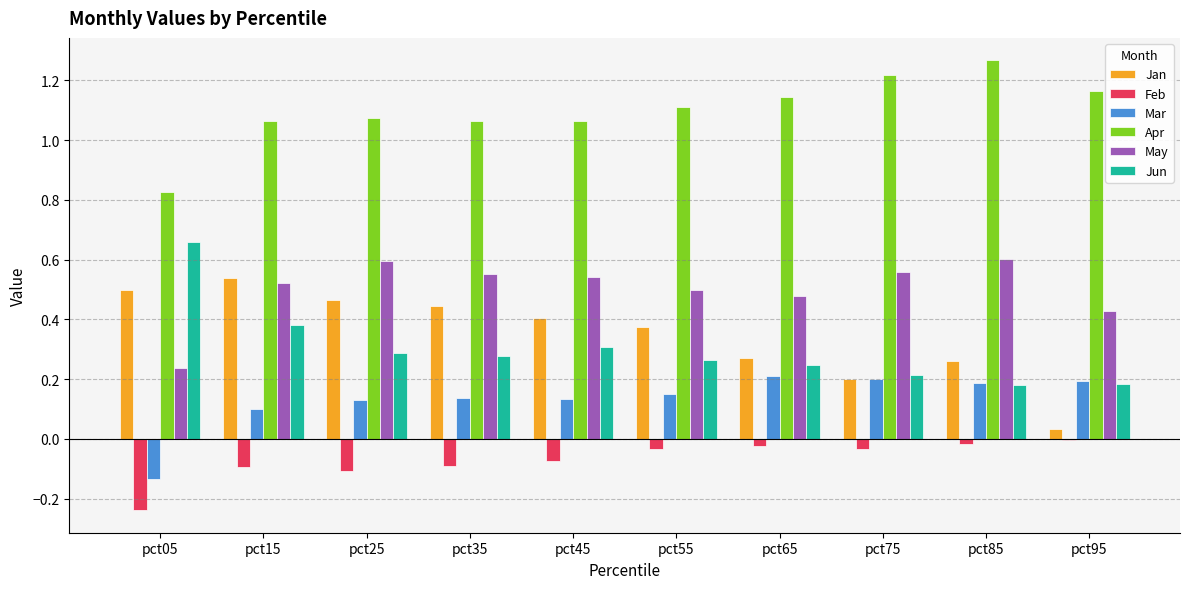

Which series has the largest total across all categories?

Apr